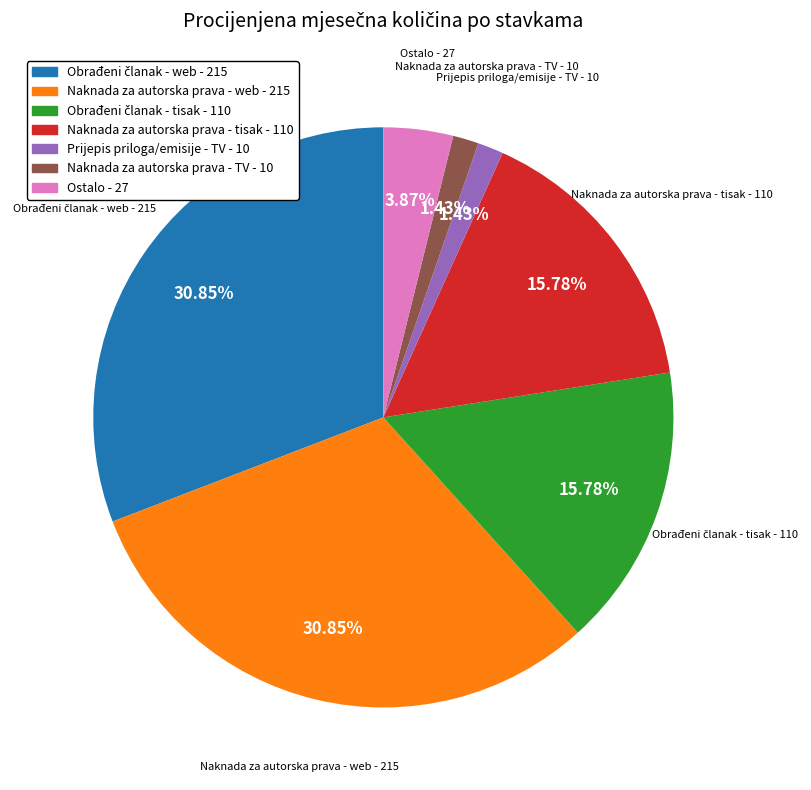

Is there a majority slice in this chart?

No